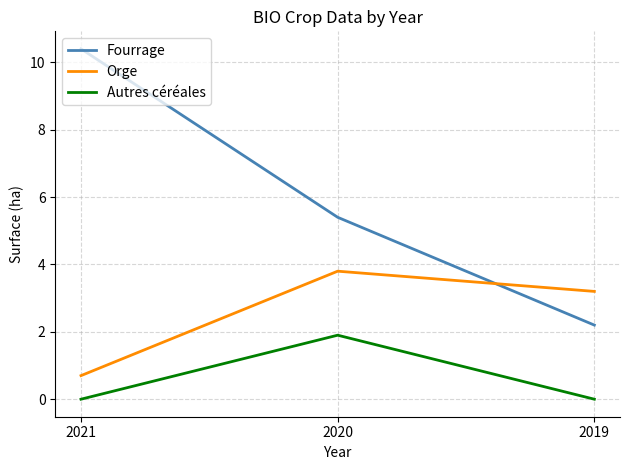

List the series in order of their peak value, lowest first.

Autres céréales, Orge, Fourrage